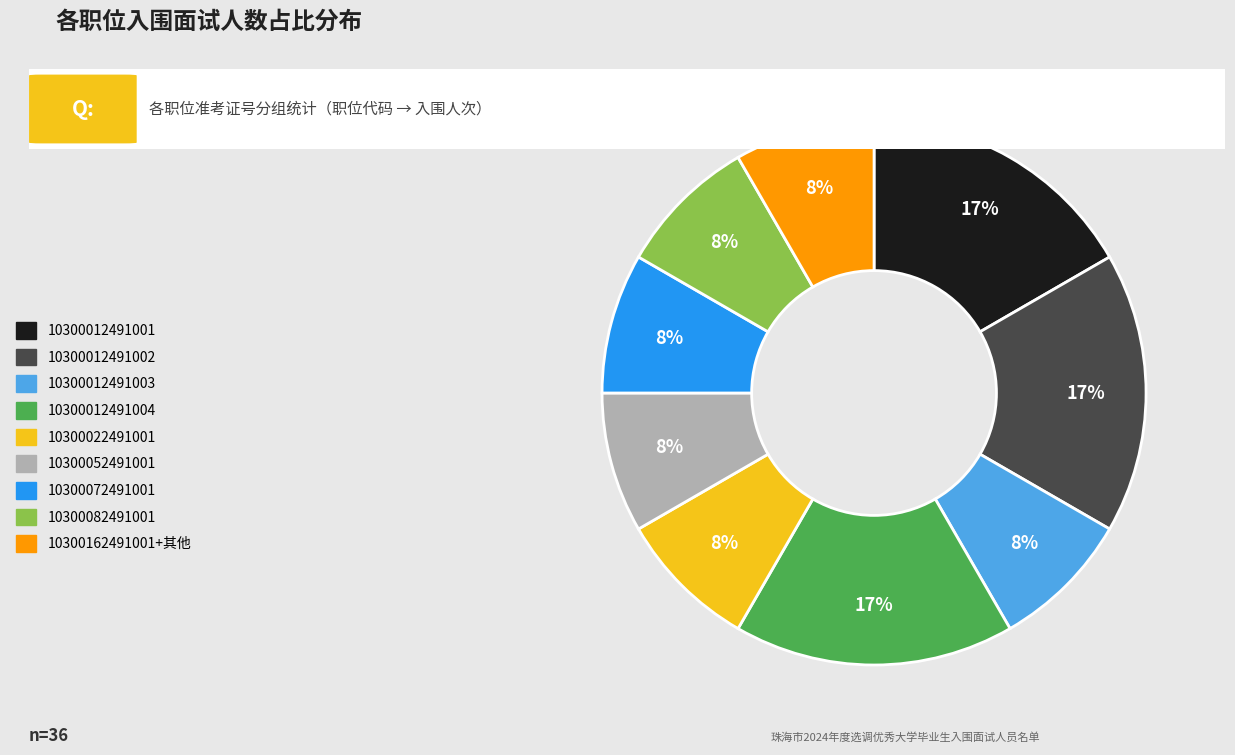

What is the ratio of the value at 10300162491001+其他 to the value at 10300012491003?

1.0